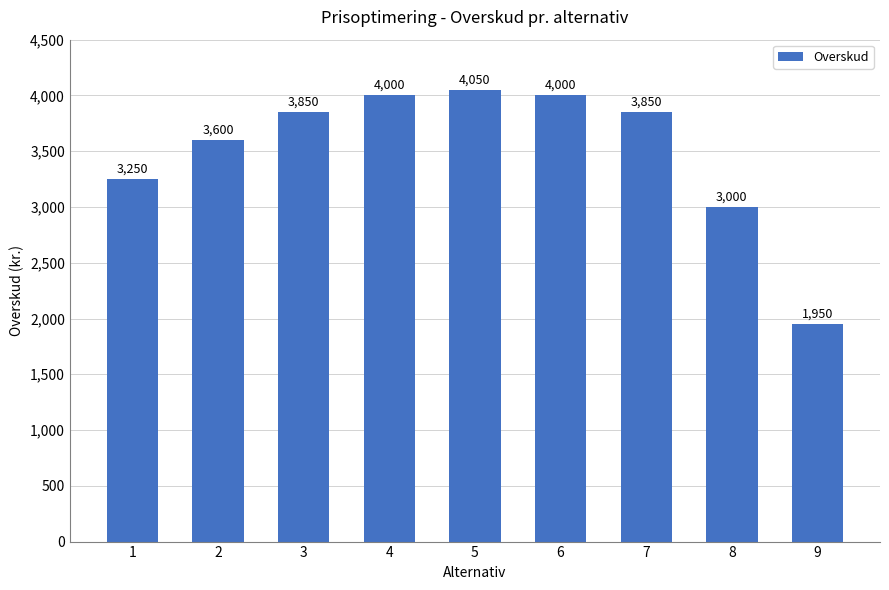

What is the minimum value shown in the chart?

1950